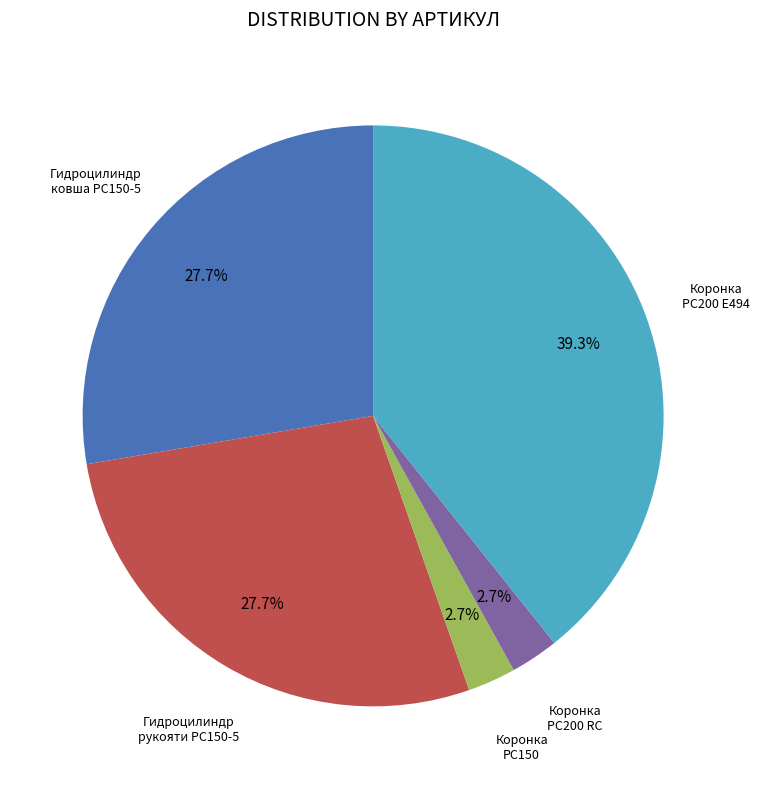

Does any single category account for the majority?

No